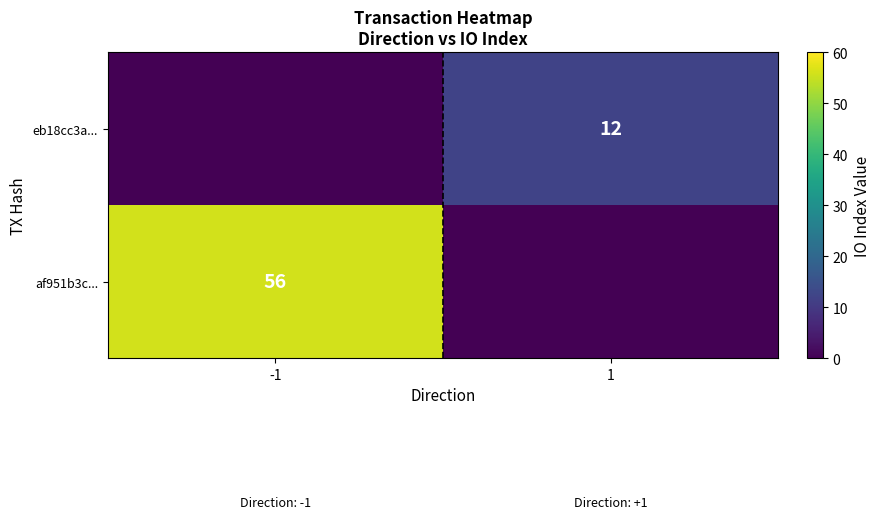

The value of eb18cc3a... at 1 is 12. True or false?

True